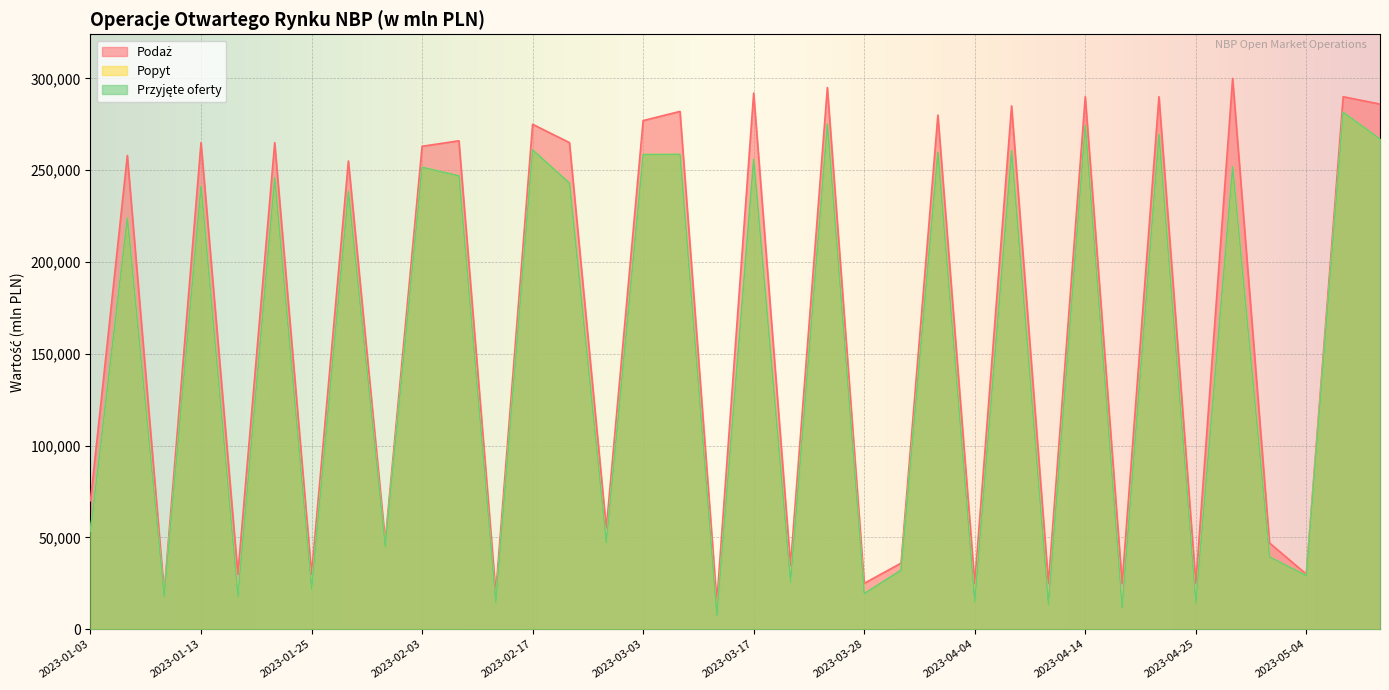

What is the sum of all Podaż values?

5840000.0